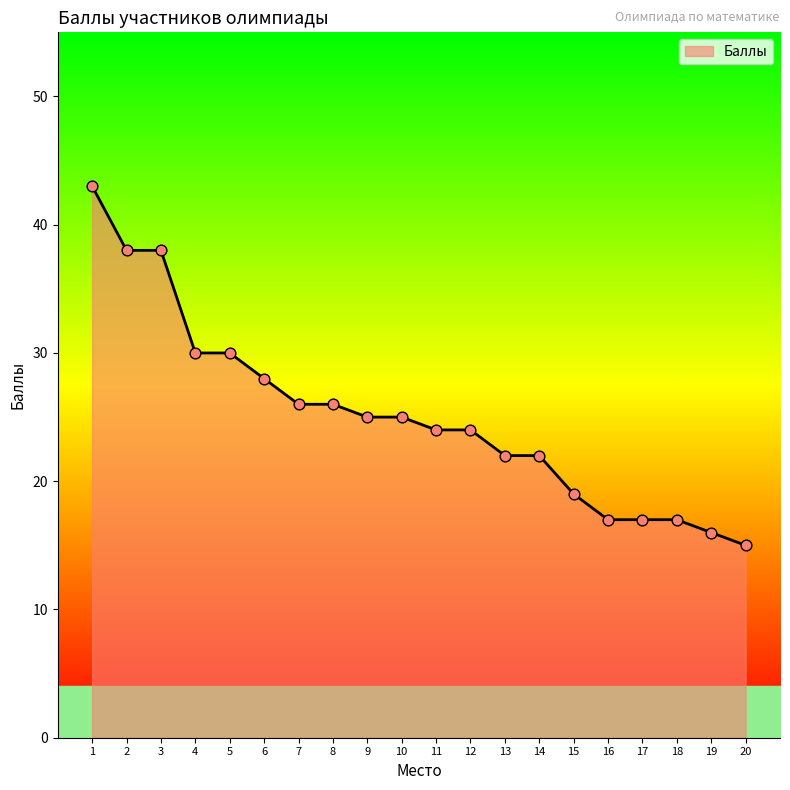

Approximately how many times larger is the value at 18 compared to 5?

0.6